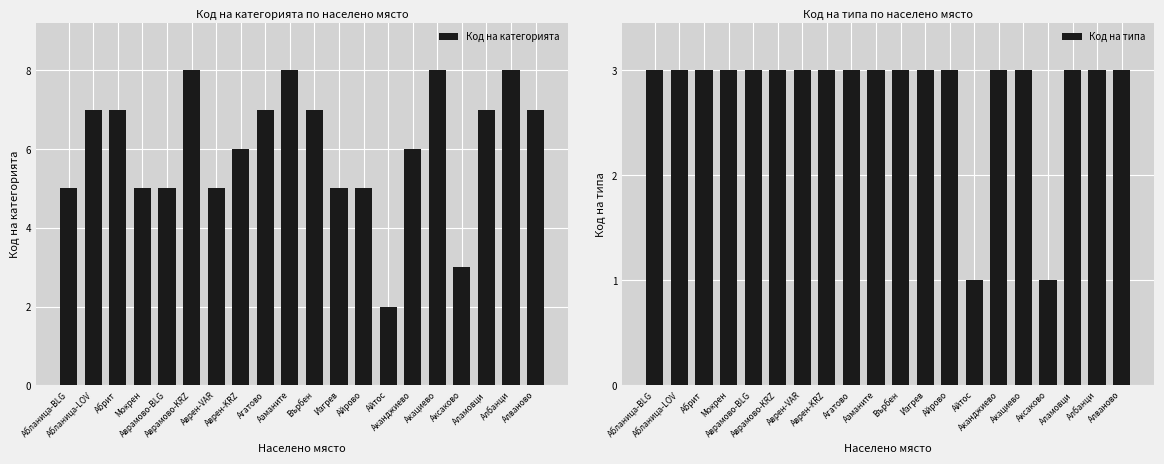

Which category has the lowest value across all series?

Айтос